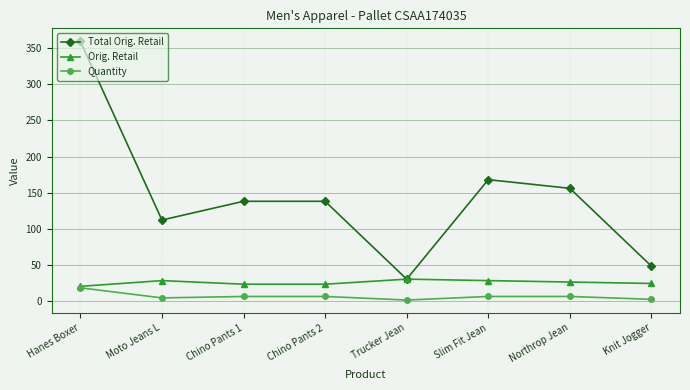

Which series has the widest spread of values?

Total Orig. Retail